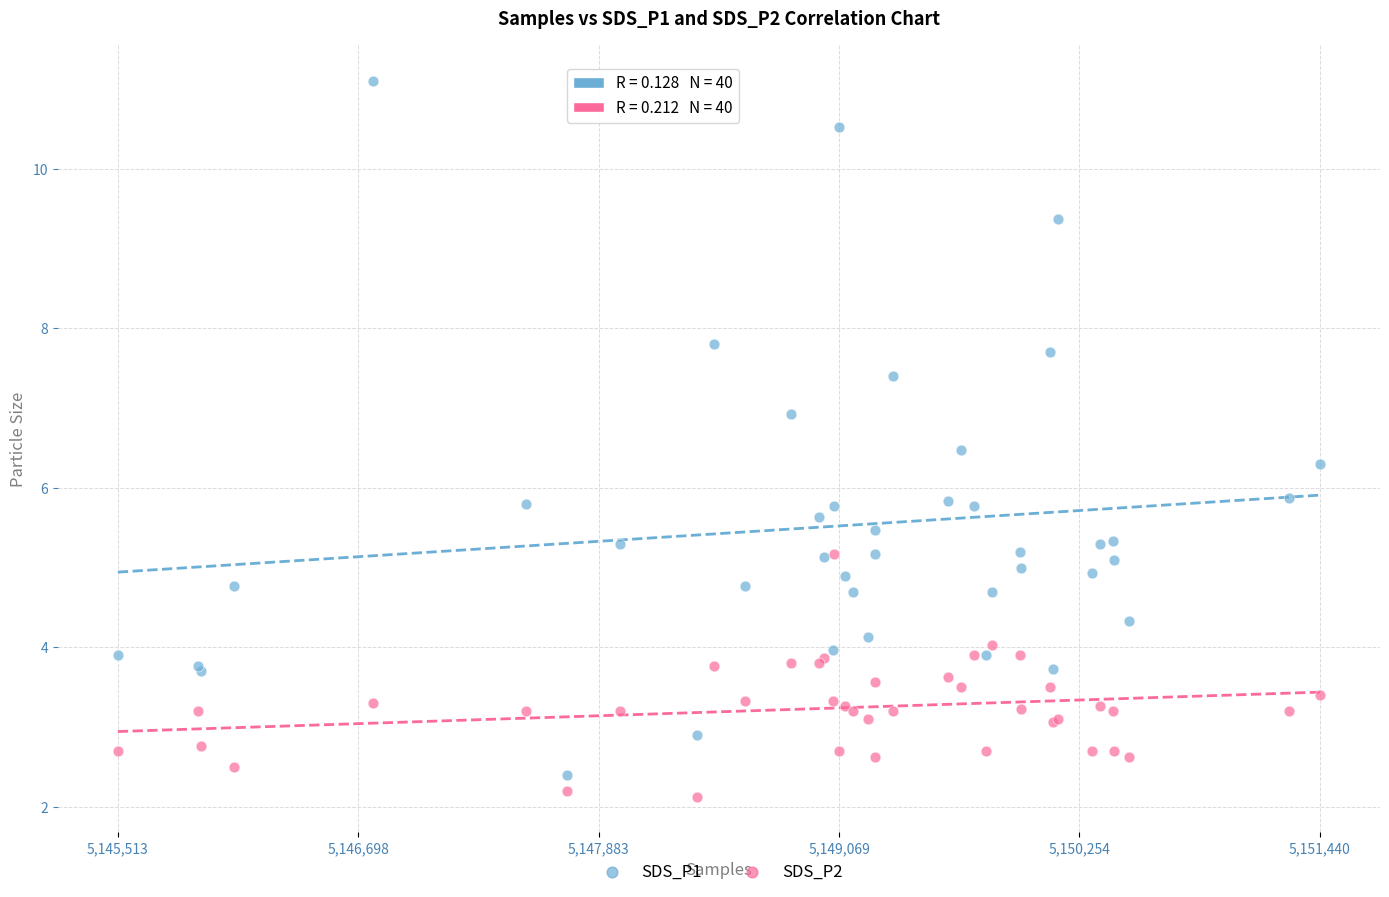

Which series contains the lowest Y value?

SDS_P2